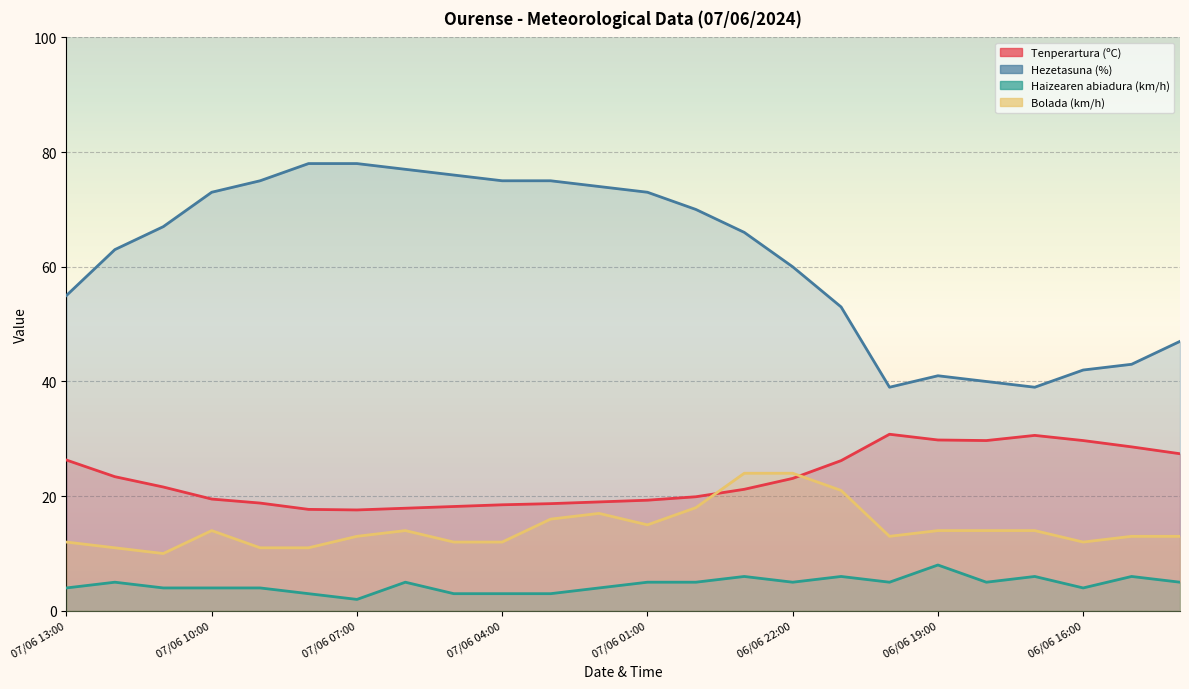

Rank the series by their maximum value, from lowest to highest.

Haizearen abiadura (km/h), Bolada (km/h), Tenperartura (ºC), Hezetasuna (%)